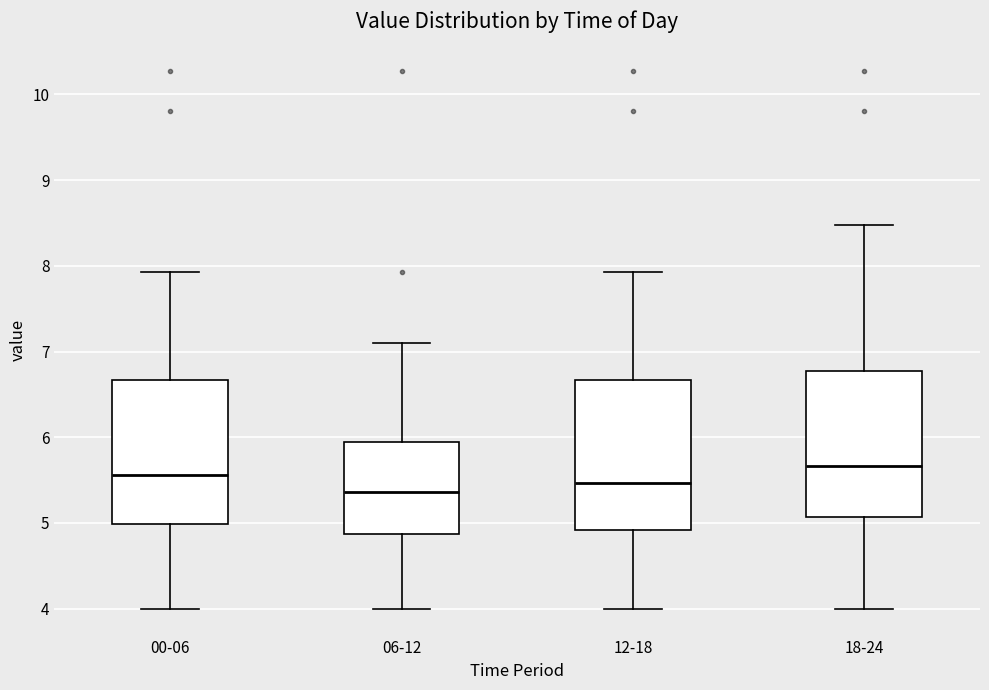

Which box's median line is the highest?

18-24